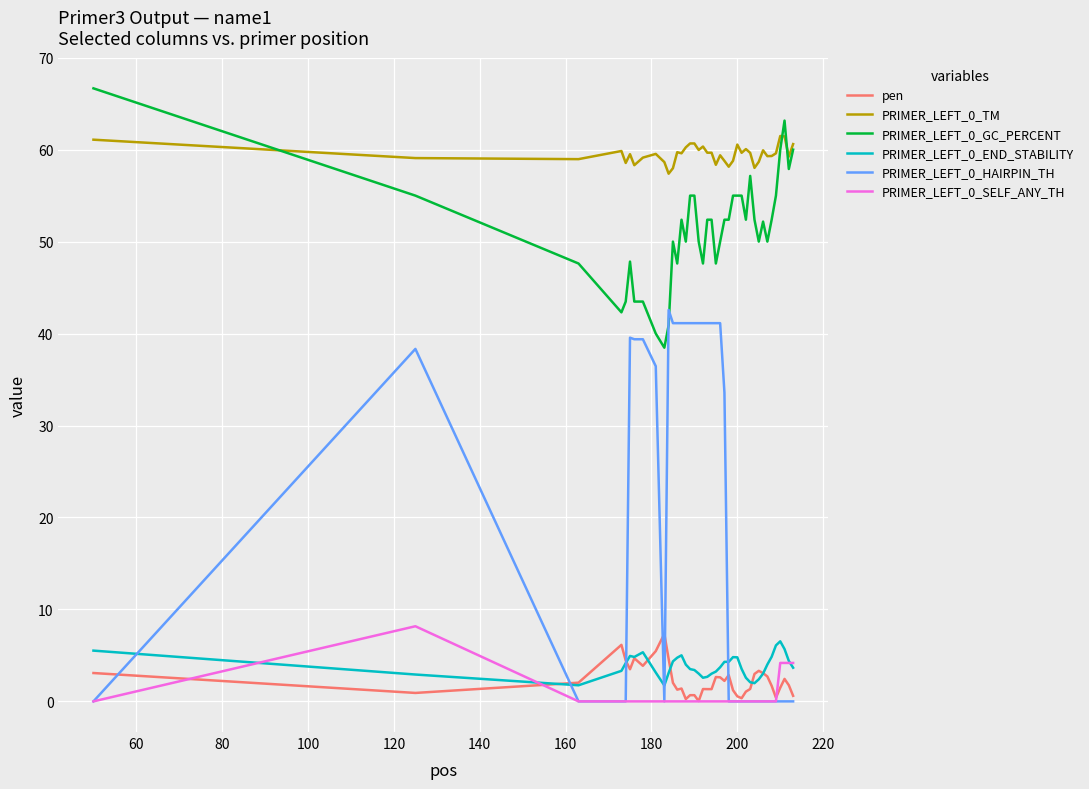

What is the highest value of the PRIMER_LEFT_0_END_STABILITY series?

6.5